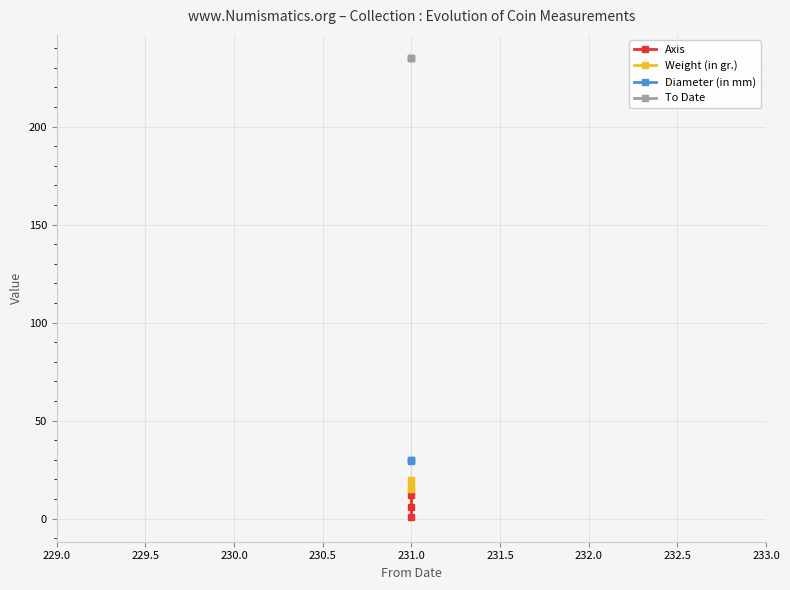

What is the lowest value of the To Date series?

235.0